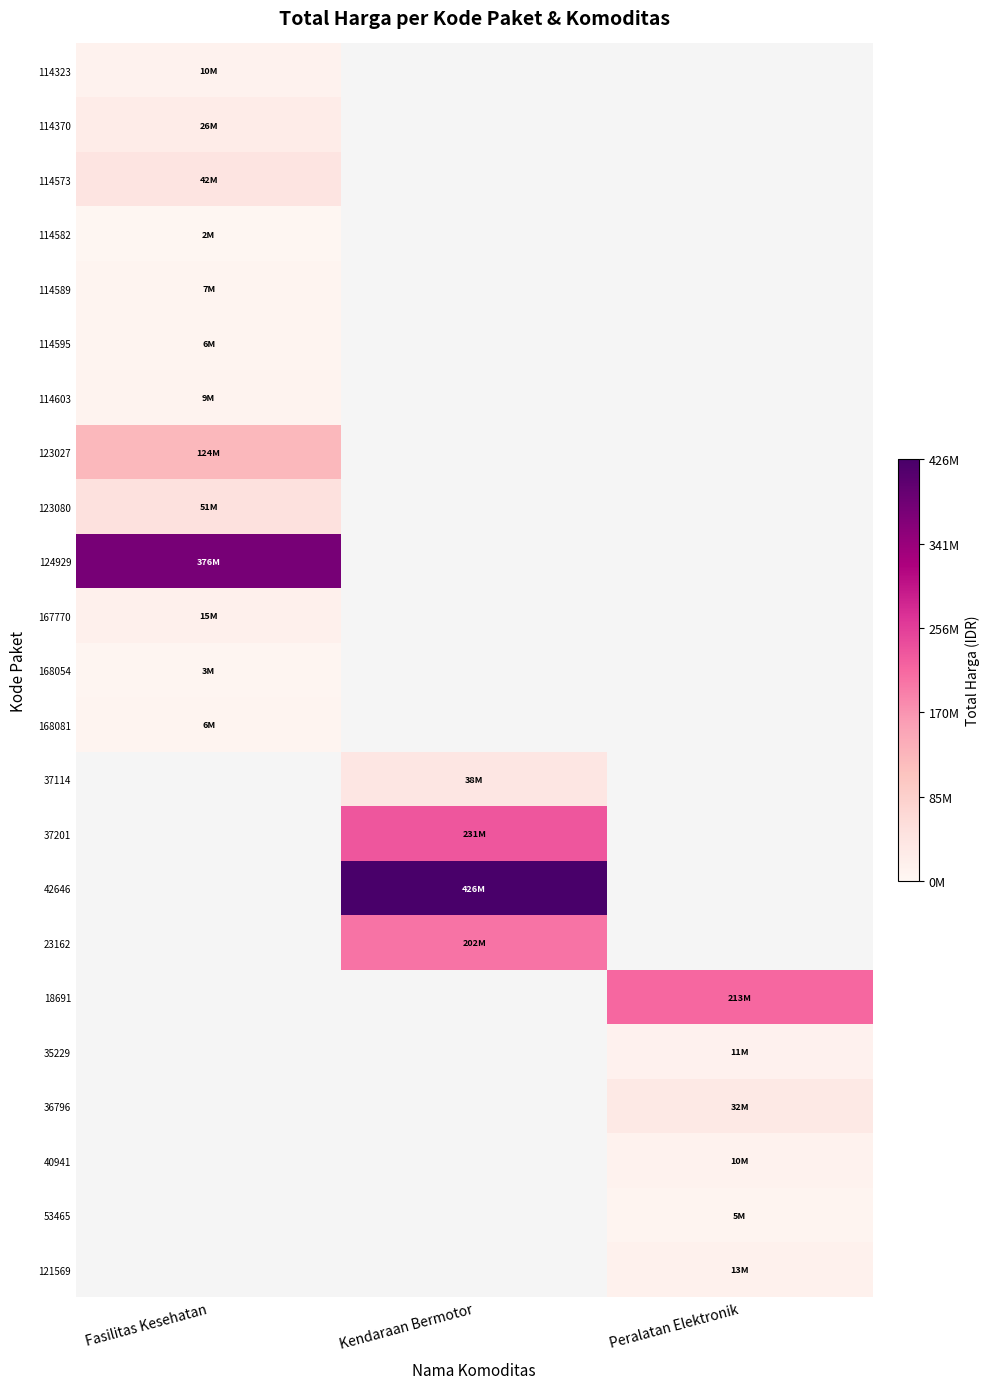

What is the highest value of the 114582 series?

2599960.0